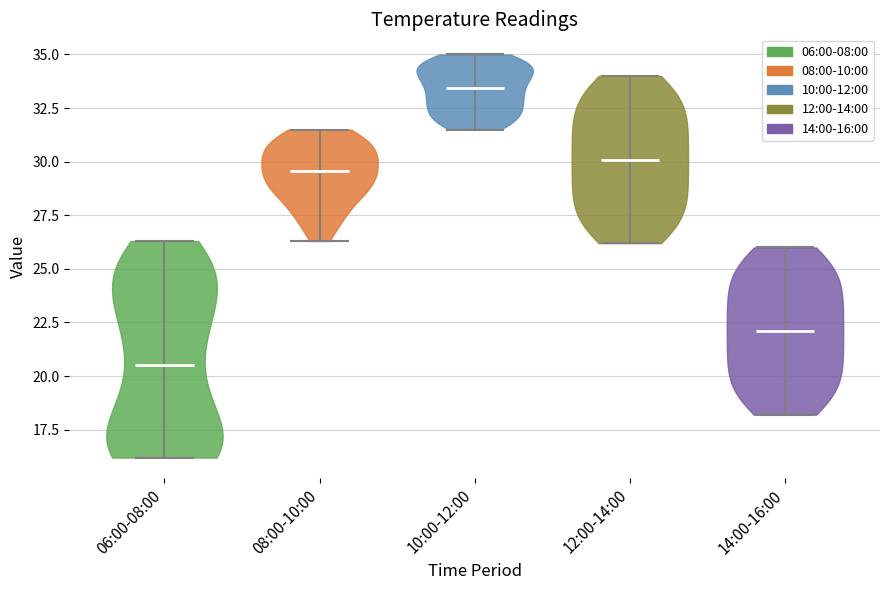

Reading left to right, read every violin against the y-axis: where its median line is, and the lowest and highest points it reaches. The values are not printed on the chart, so give them approximately, as read against the axis.

06:00-08:00: median line 20.5, lowest point 16.0, highest point 26.5
08:00-10:00: median line 29.5, lowest point 26.5, highest point 31.5
10:00-12:00: median line 33.5, lowest point 31.5, highest point 35.0
12:00-14:00: median line 30.0, lowest point 26.0, highest point 34.0
14:00-16:00: median line 22.0, lowest point 18.0, highest point 26.0